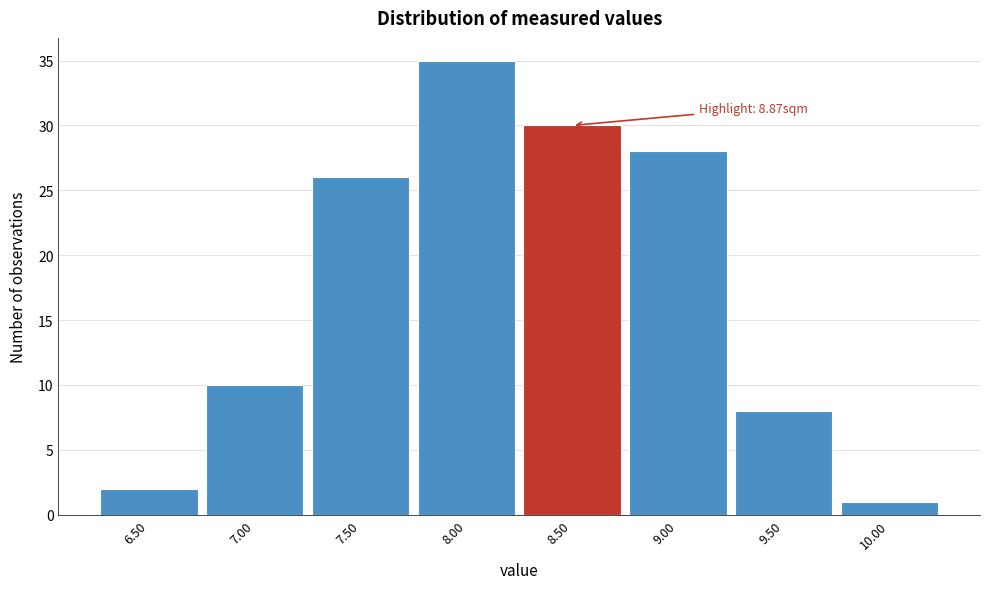

Reading left to right, list all the values displayed in this chart.

6.50=2	7.00=10	7.50=26	8.00=35	8.50=30	9.00=28	9.50=8	10.00=1